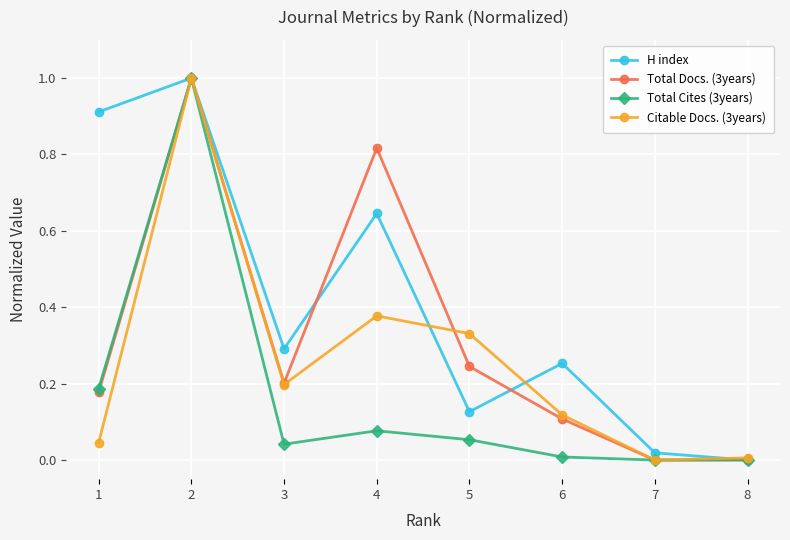

At which category is the sum across all series the highest?

2